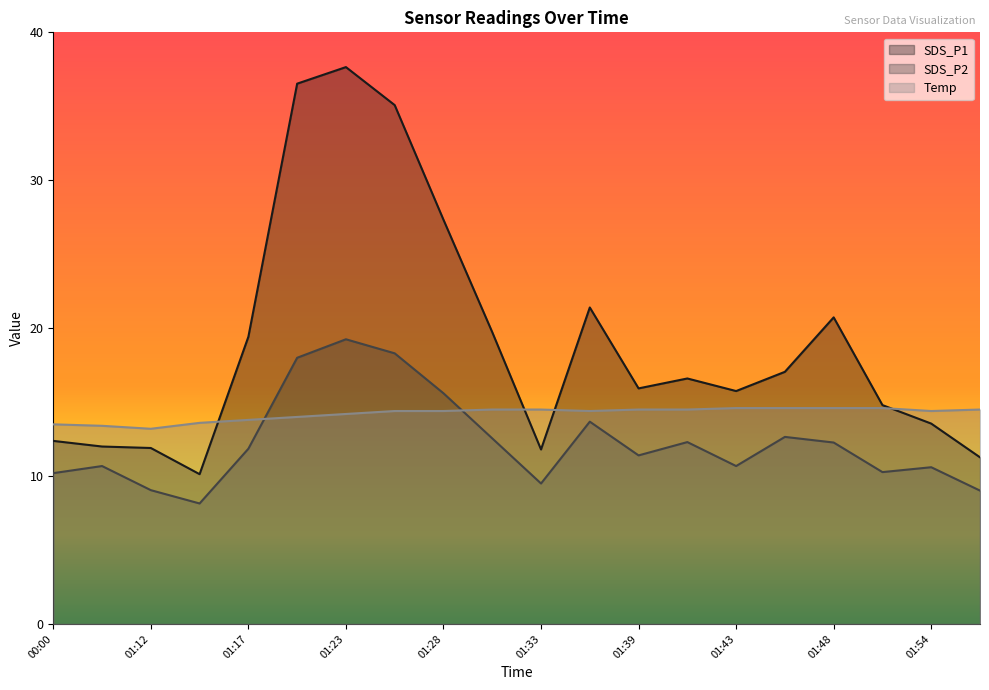

List the series in order of their peak value, highest first.

SDS_P1, SDS_P2, Temp